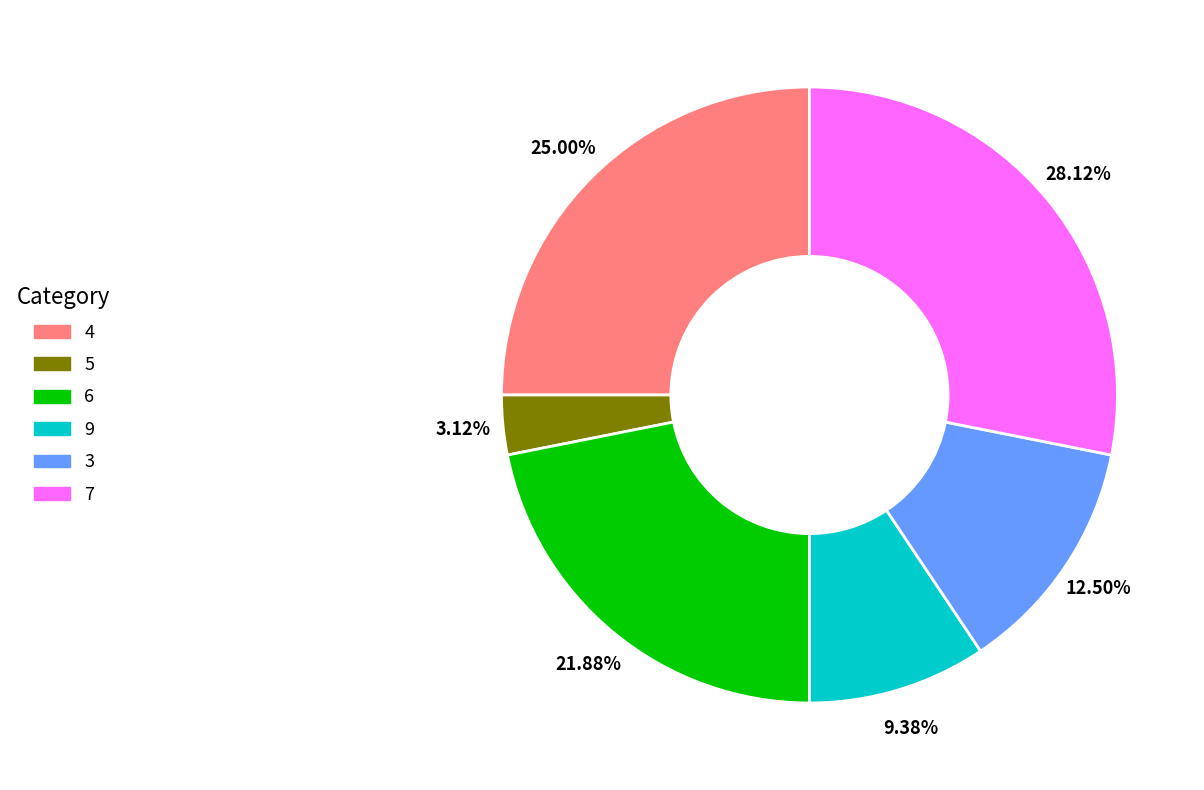

Is 6 the majority of the pie?

No